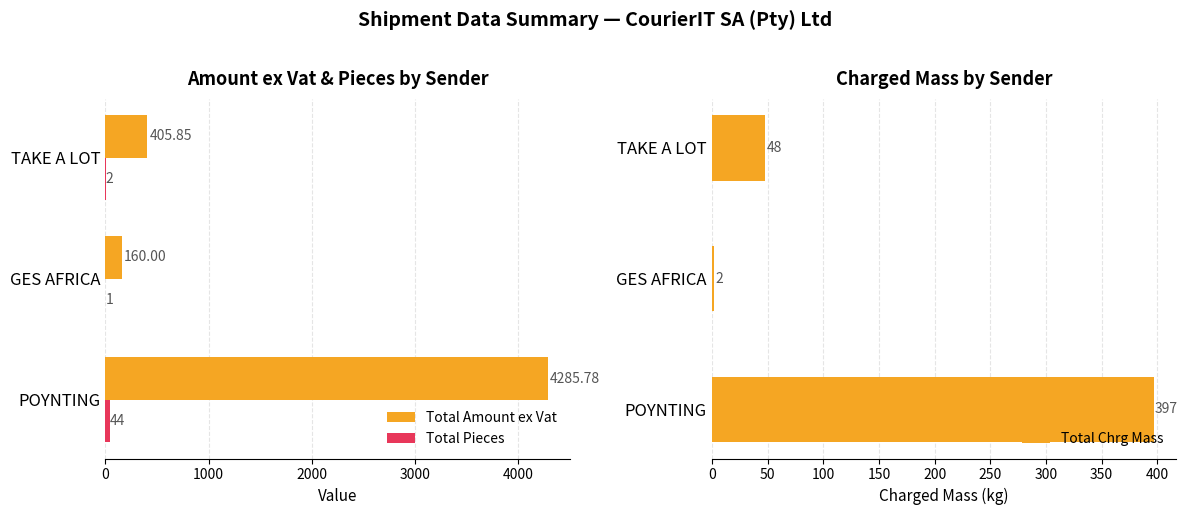

What is the approximate value of Total Chrg Mass at TAKE A LOT, to the nearest 50?

50